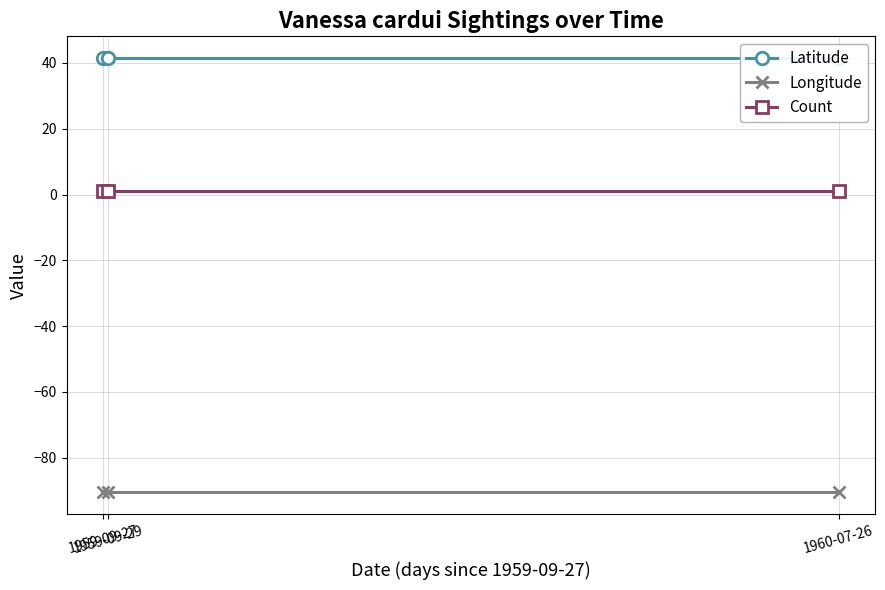

What are all the series names shown in the legend?

Latitude, Longitude, Count